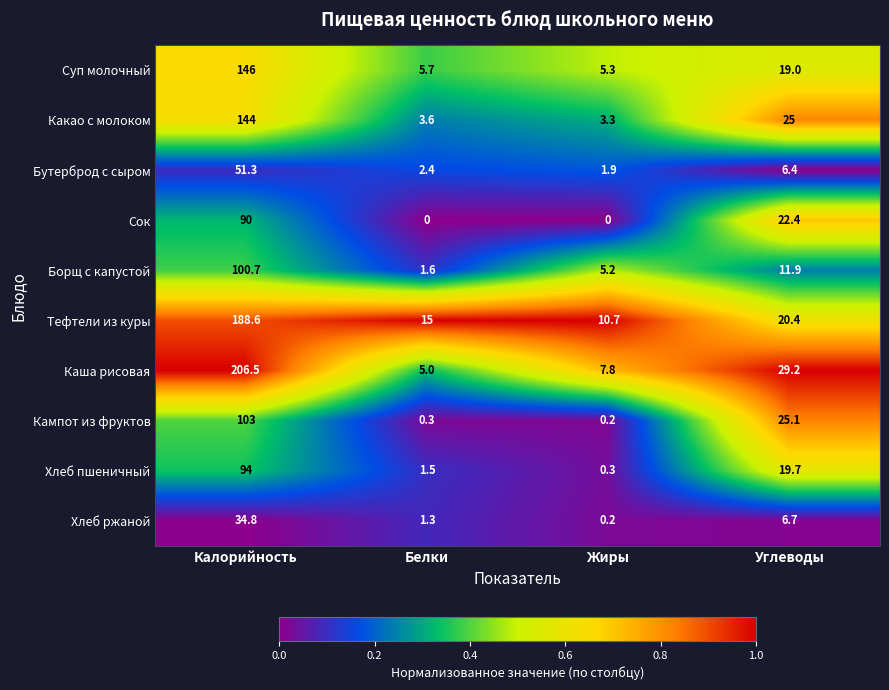

What is the greatest value displayed?

206.5